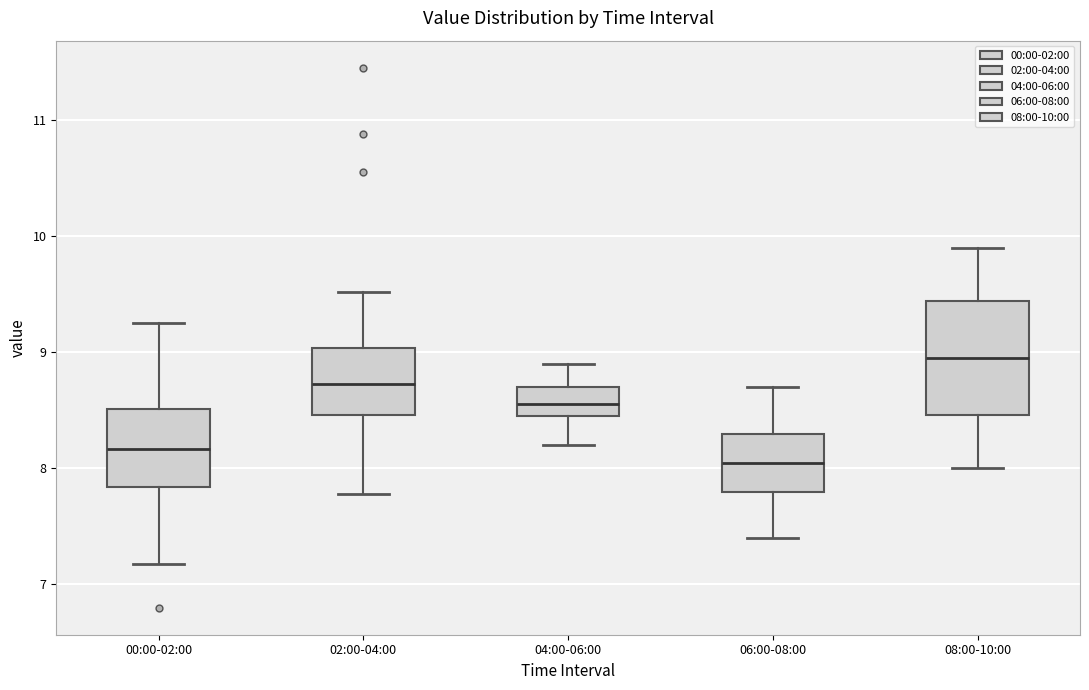

Comparing the boxes themselves (not the whiskers), which one is the tallest?

08:00-10:00